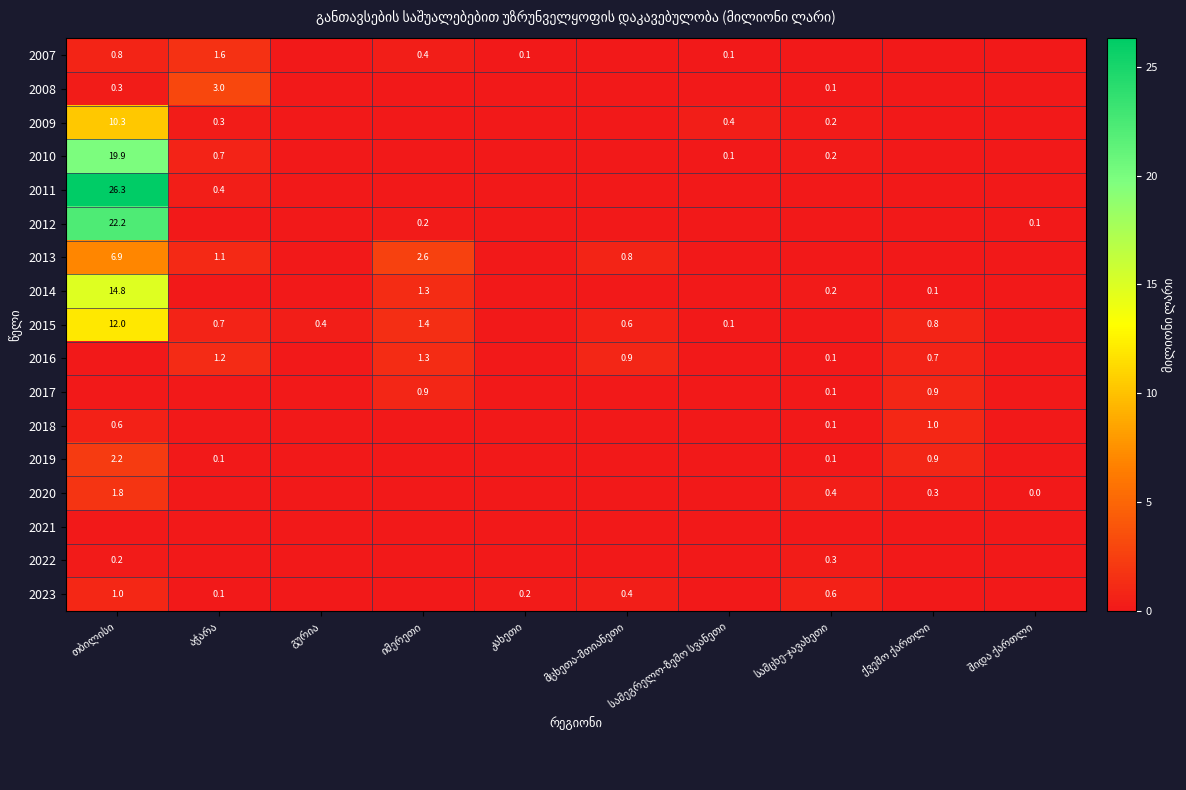

The value of 2015 at სამცხე-ჯავახეთი is 7.2. True or false?

False